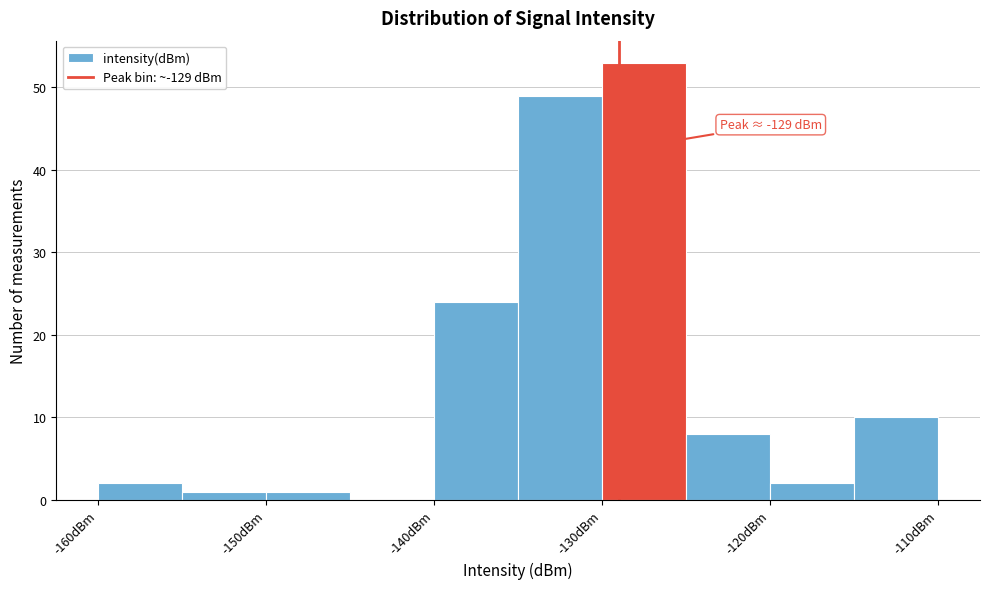

Which range on the x-axis has the tallest bar?

-130 to -125